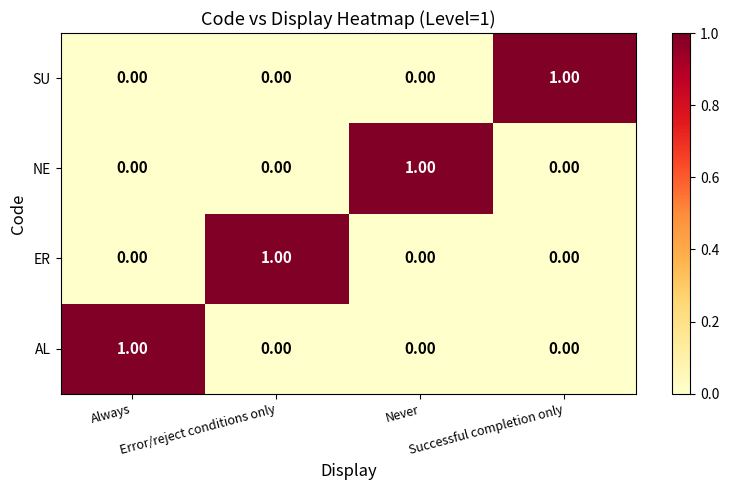

At how many categories does at least one series exceed 0?

4